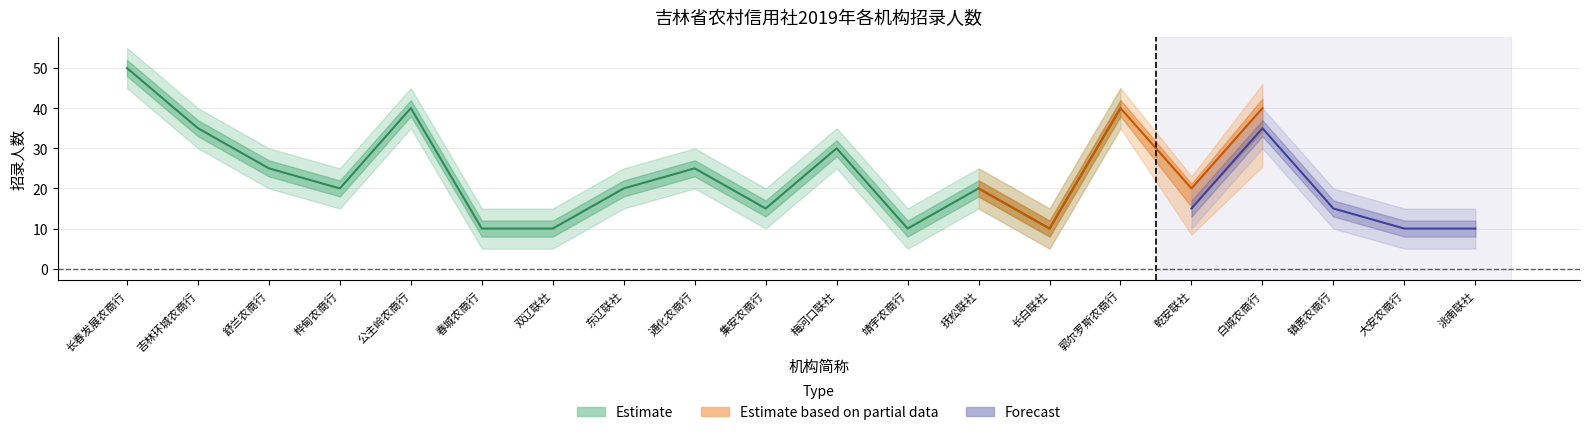

The value of Forecast at 抚松联社 is 7. True or false?

False